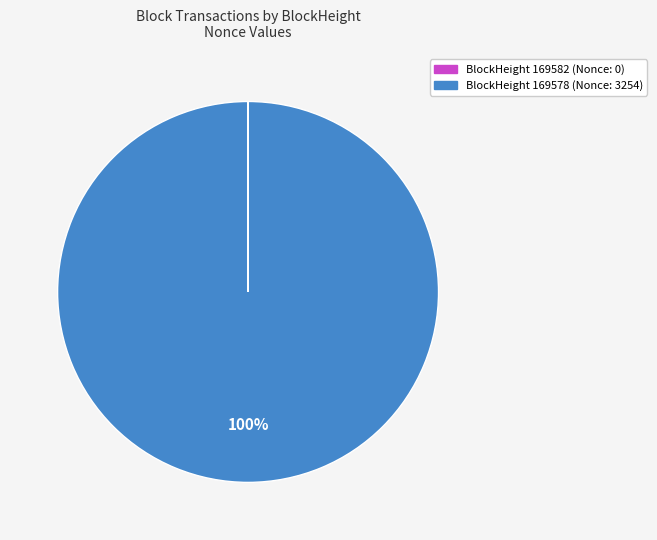

Is there any slice that represents more than half of the pie?

Yes